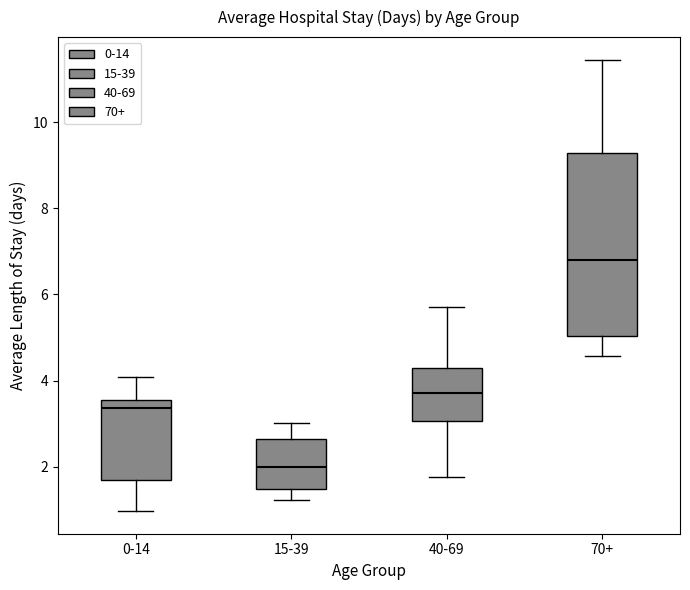

Reading left to right, transcribe this box plot: for each box, give where its median line is, the range the box spans, and where its two whiskers end, as read against the y-axis. The values are not printed on the chart, so give them approximately, as read against the axis.

0-14: median 3.4, box 1.8 to 3.6, whiskers 1.0 to 4.0
15-39: median 2.0, box 1.4 to 2.6, whiskers 1.2 to 3.0
40-69: median 3.8, box 3.0 to 4.2, whiskers 1.8 to 5.8
70+: median 6.8, box 5.0 to 9.2, whiskers 4.6 to 11.4